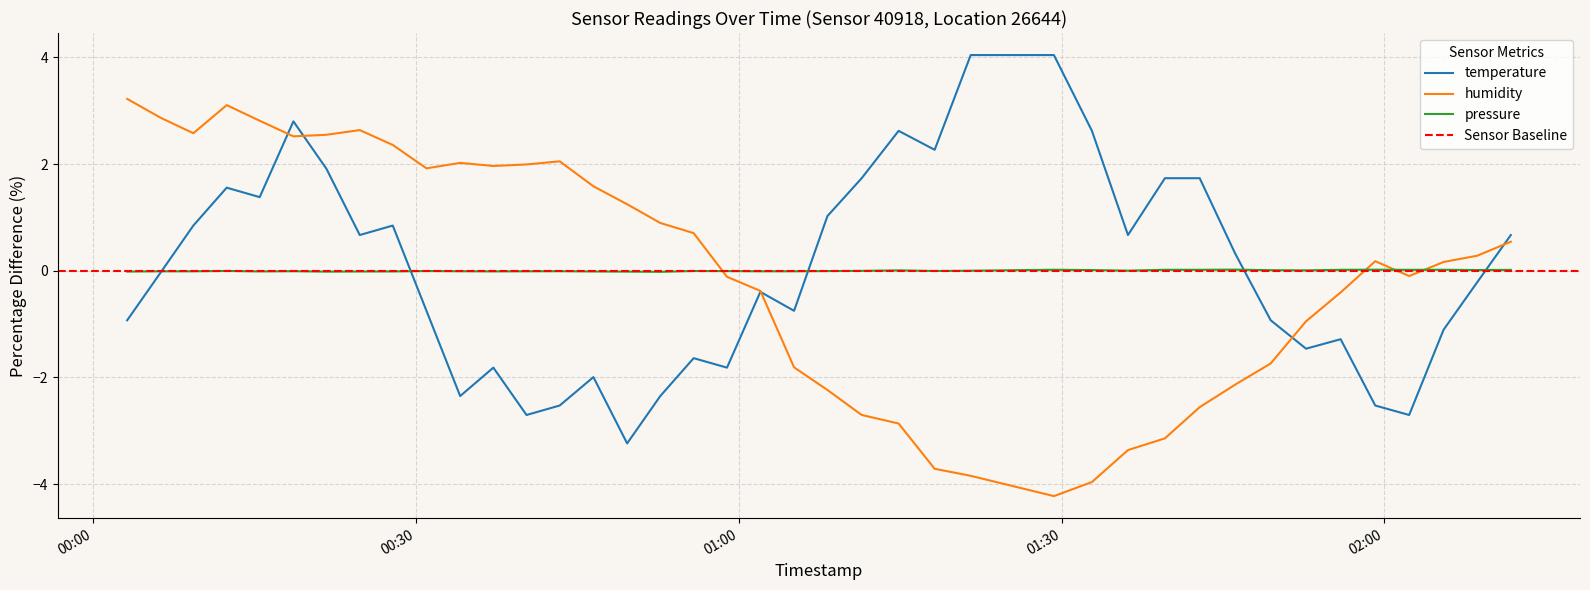

What is the lowest value of the humidity series?

-4.2